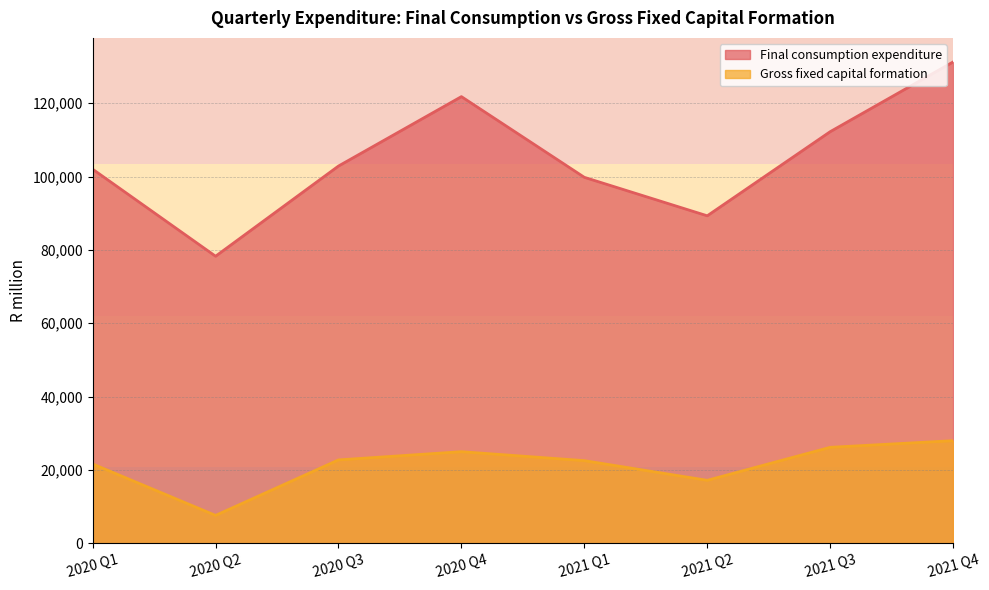

True or false: Gross fixed capital formation and Final consumption expenditure intersect in this chart.

False